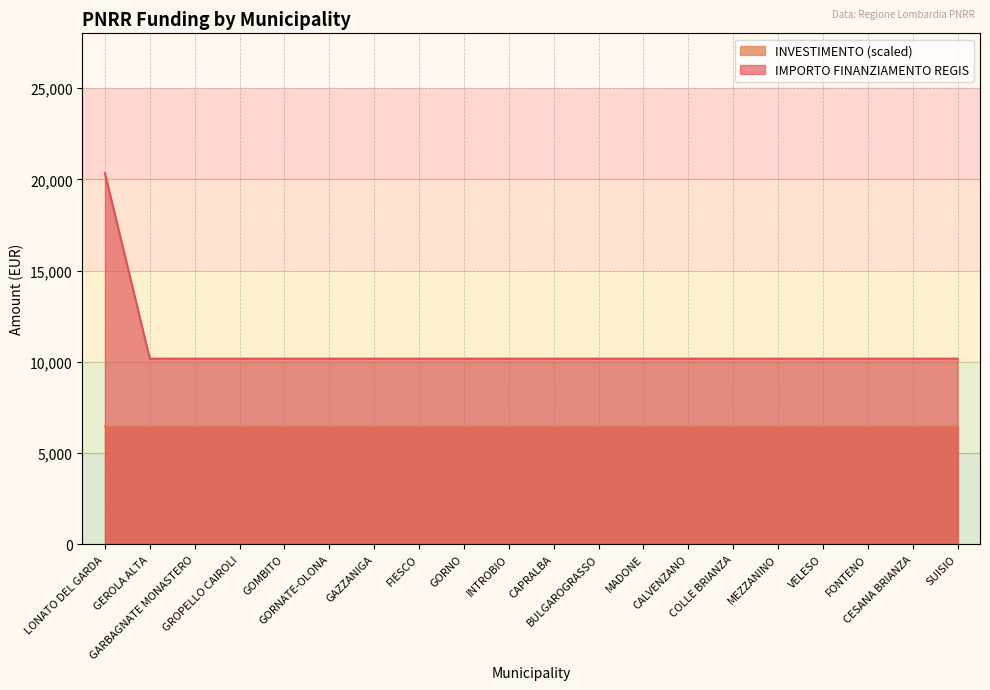

Reading left to right, transcribe all the data shown in this chart.

LONATO DEL GARDA=20344	GEROLA ALTA=10172	GARBAGNATE MONASTERO=10172	GROPELLO CAIROLI=10172	GOMBITO=10172	GORNATE-OLONA=10172	GAZZANIGA=10172	FIESCO=10172	GORNO=10172	INTROBIO=10172	CAPRALBA=10172	BULGAROGRASSO=10172	MADONE=10172	CALVENZANO=10172	COLLE BRIANZA=10172	MEZZANINO=10172	VELESO=10172	FONTENO=10172	CESANA BRIANZA=10172	SUISIO=10172